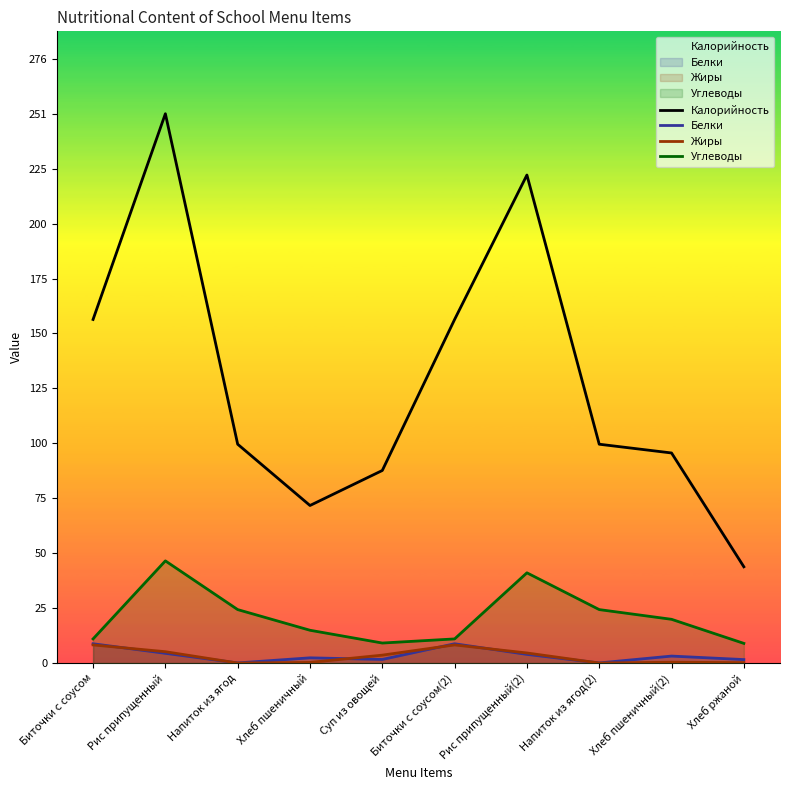

At how many categories does at least one series exceed 229?

1